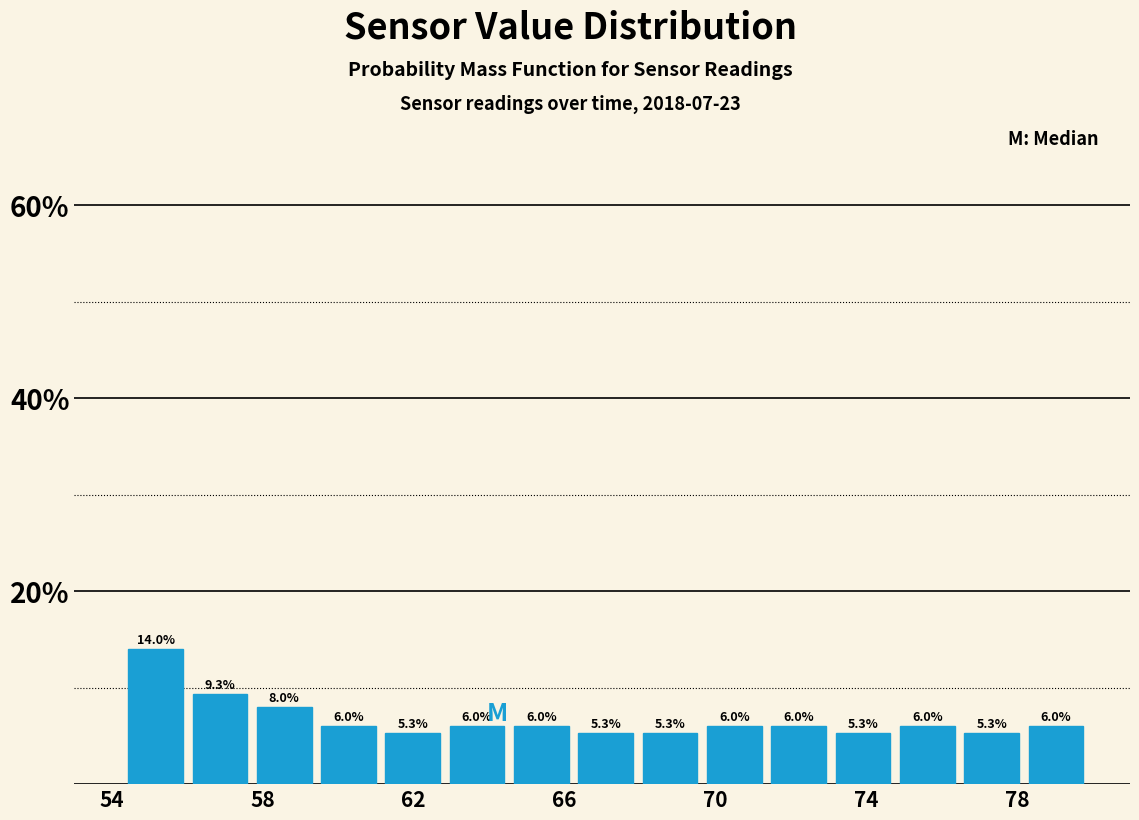

Around what value on the x-axis is the tallest bar? Give the approximate position of its centre, as read against the axis.

55.0